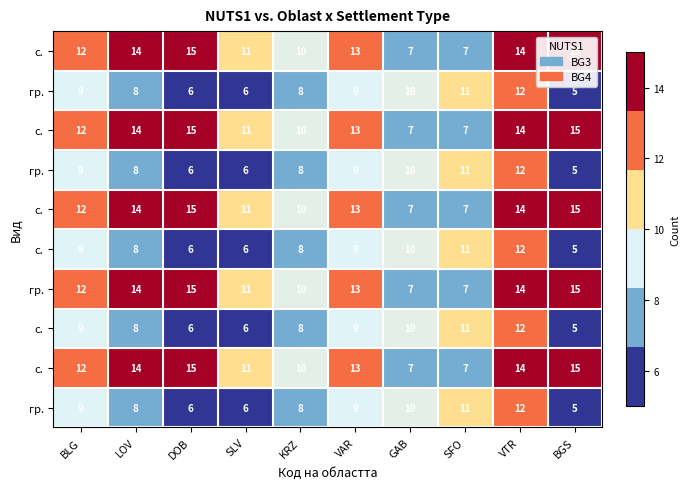

What is the total value across all series at DOB?

105